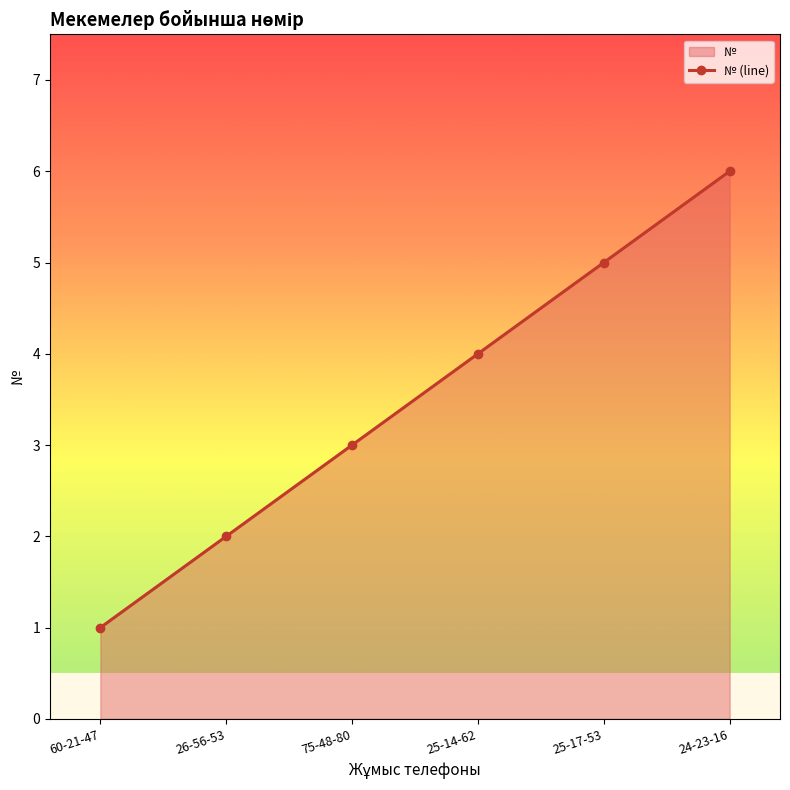

List the labels in order of value, largest first.

24-23-16, 25-17-53, 25-14-62, 75-48-80, 26-56-53, 60-21-47